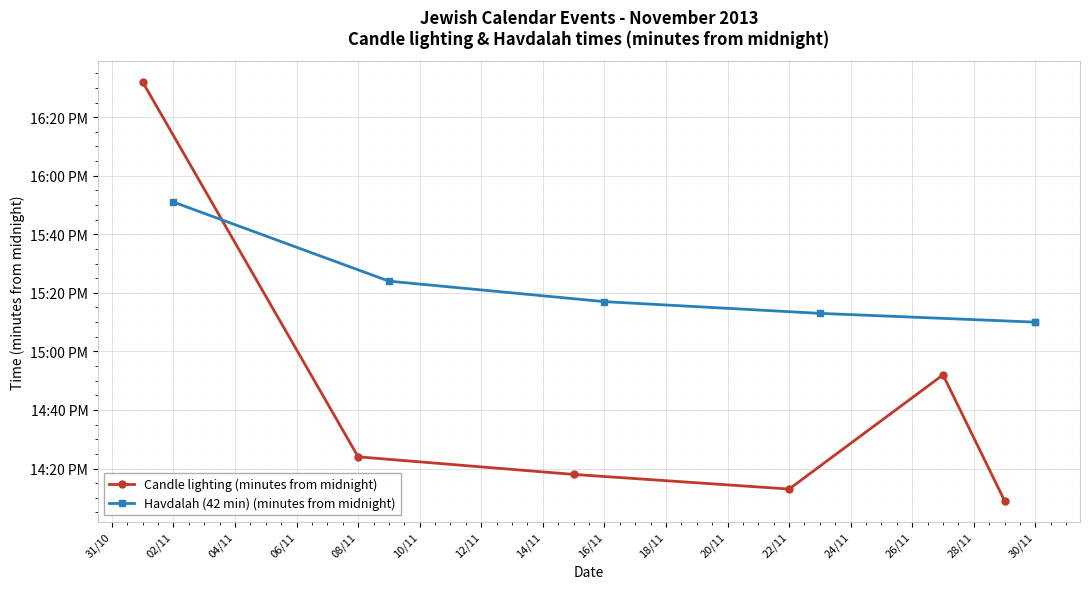

Reading left to right, what are all the values shown in this chart?

Candle lighting (minutes from midnight): 992	864	858	853	892	849
Havdalah (42 min) (minutes from midnight): 951	924	917	913	910	910